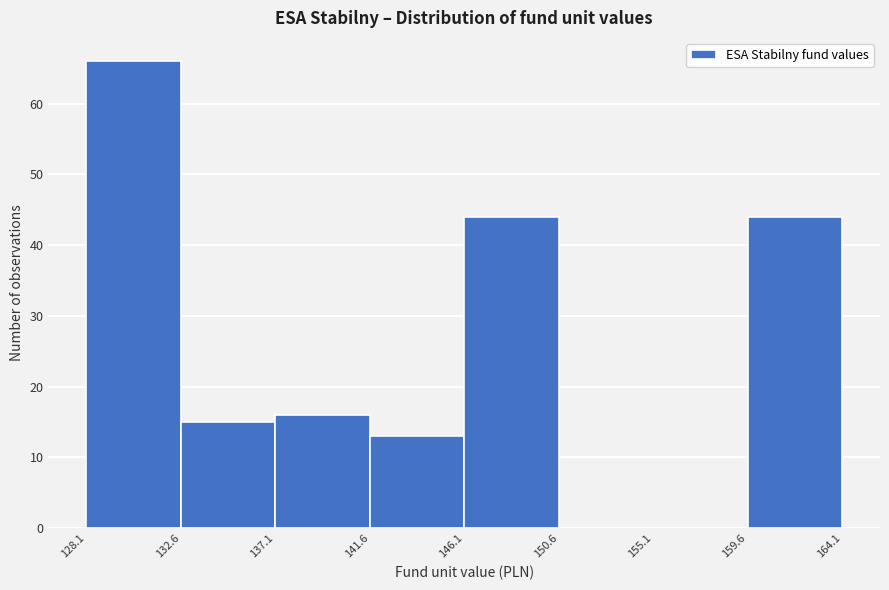

Over which range of the x-axis is the bar tallest?

128.1 to 132.6